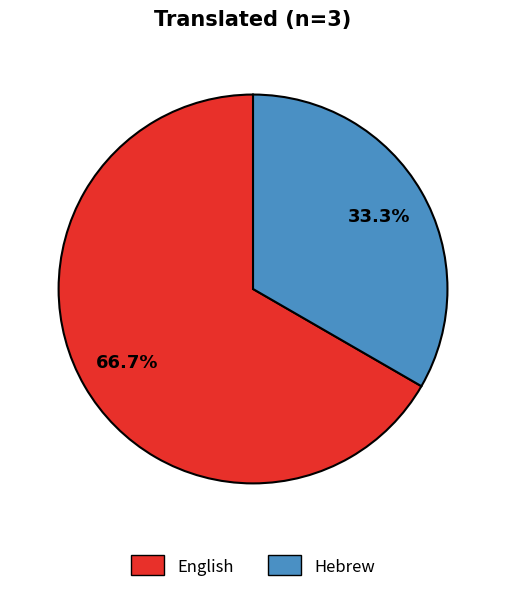

What is the largest slice in the pie chart?

English